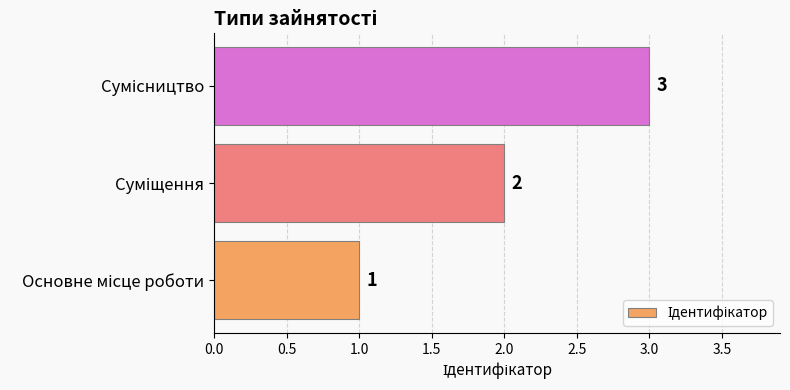

Count the values in the range 1 to 3.

3